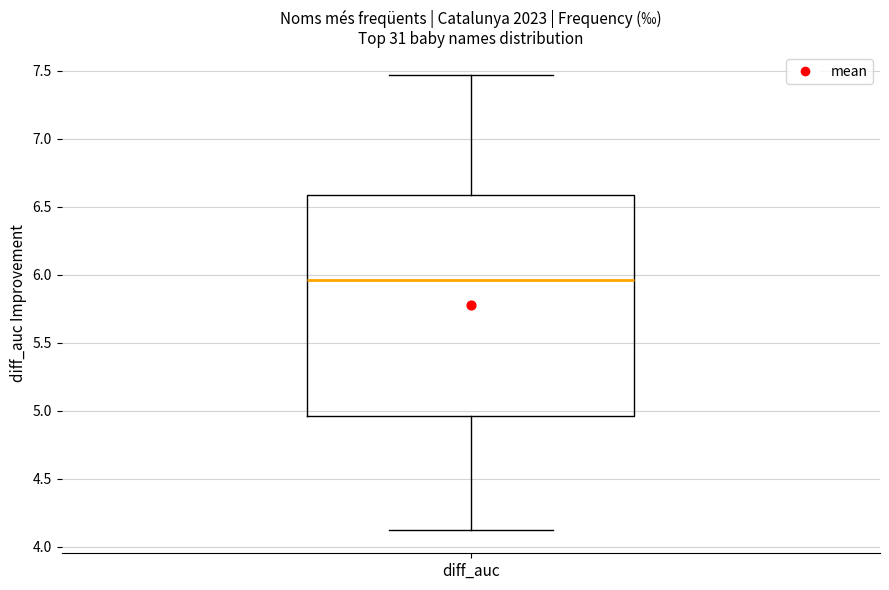

Where does the lower whisker of the box for diff_auc end on the y-axis? The values are not printed on the chart, so give them approximately, as read against the axis.

4.10